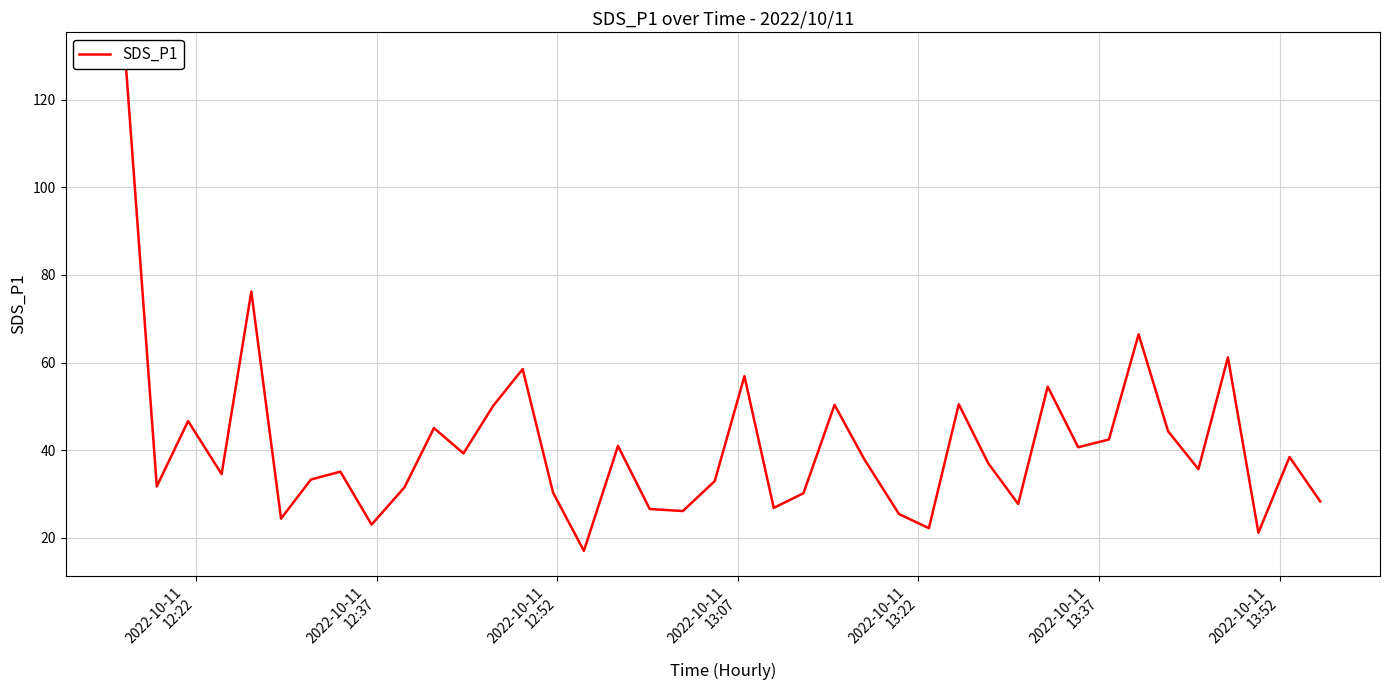

What is the minimum value shown in the chart?

17.0